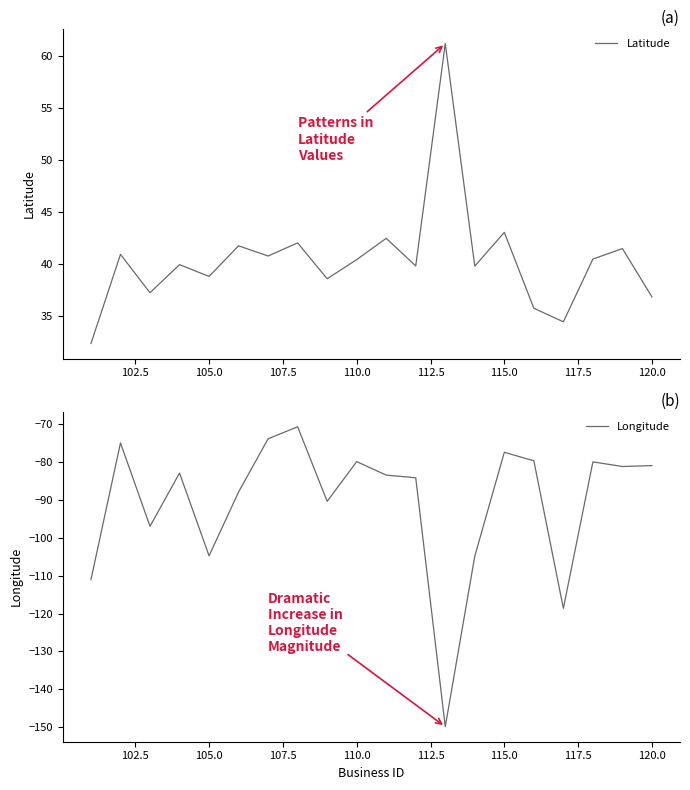

True or false: Longitude and Latitude intersect in this chart.

False